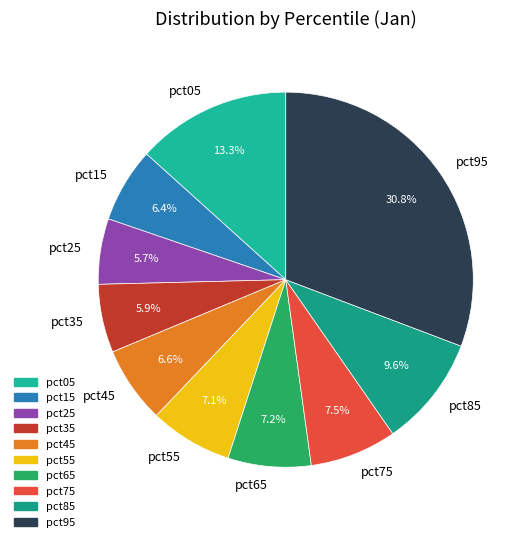

What is the largest slice in the pie chart?

pct95